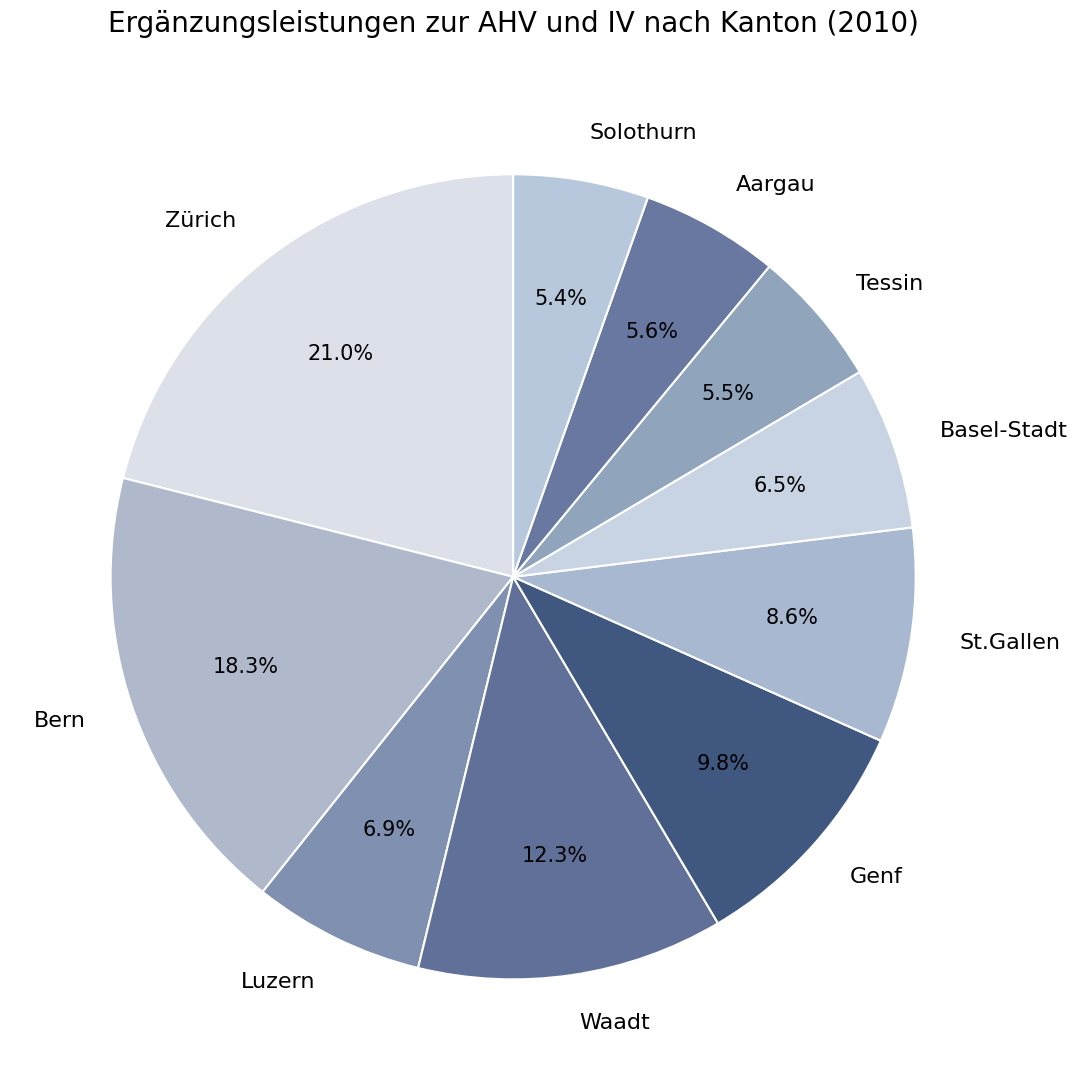

Count the number of slices in the pie.

10